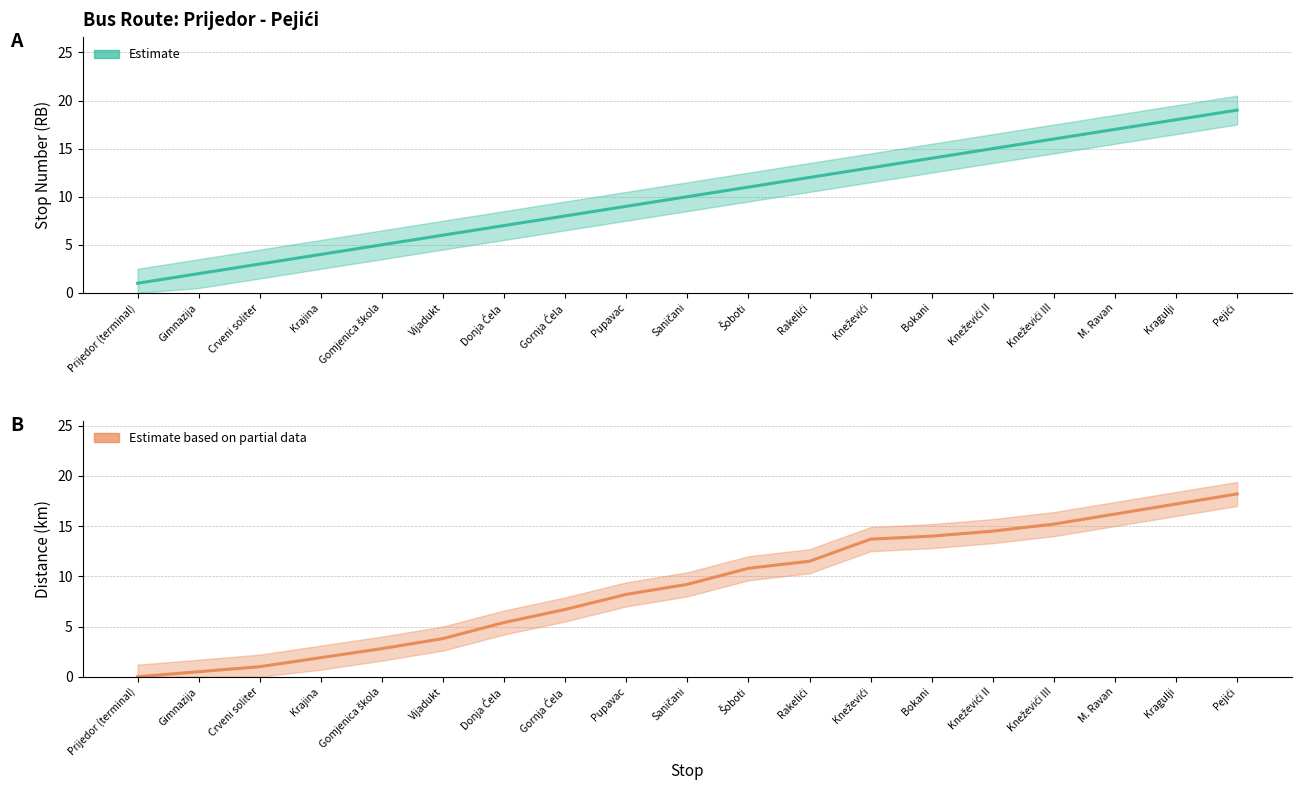

How many lines are shown in the chart?

2